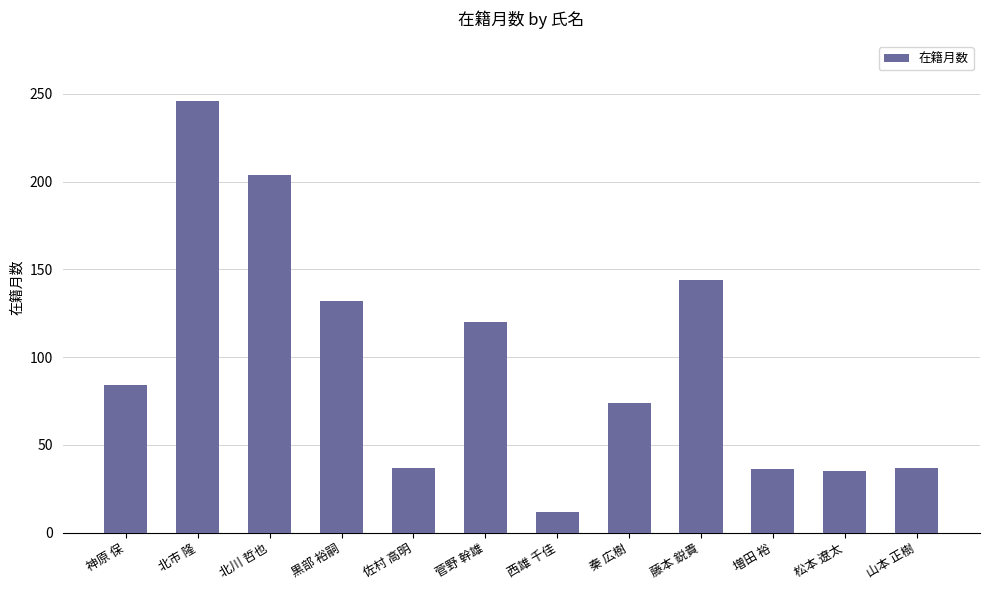

How many bars are there in total?

12